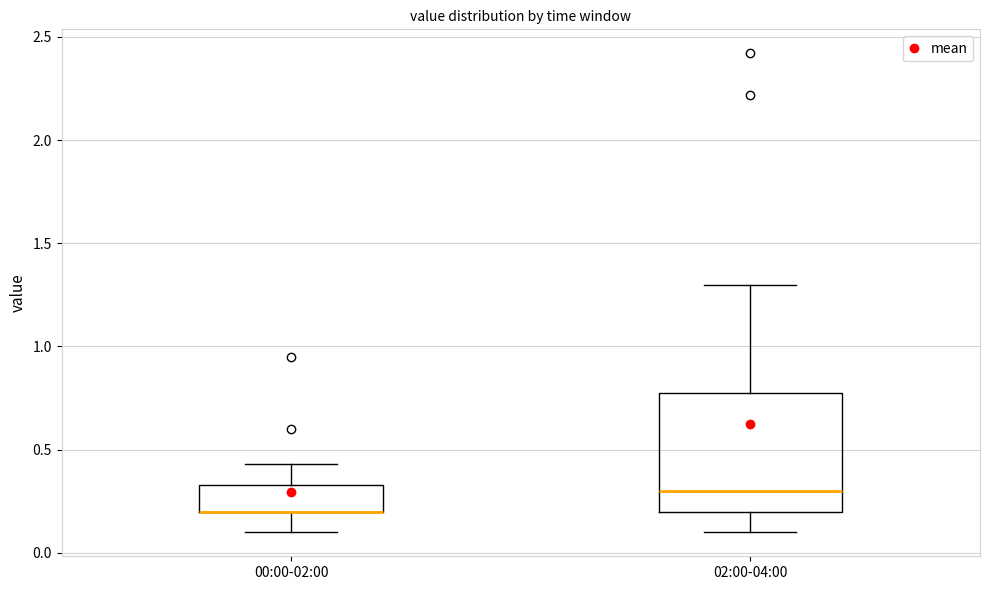

Reading left to right, read every box against the y-axis: the position of its median line, the range the box covers, and the ends of its whiskers. The values are not printed on the chart, so give them approximately, as read against the axis.

00:00-02:00: median 0.20 (drawn on the box's lower edge), box 0.20 to 0.35, whiskers 0.10 to 0.45
02:00-04:00: median 0.30, box 0.20 to 0.75, whiskers 0.10 to 1.30